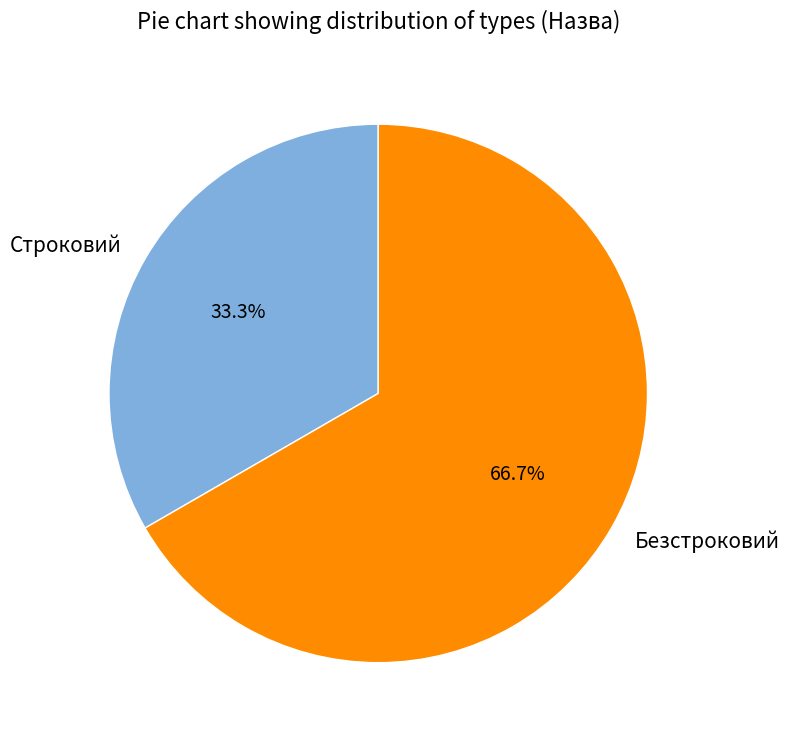

Count the number of slices in the pie.

2